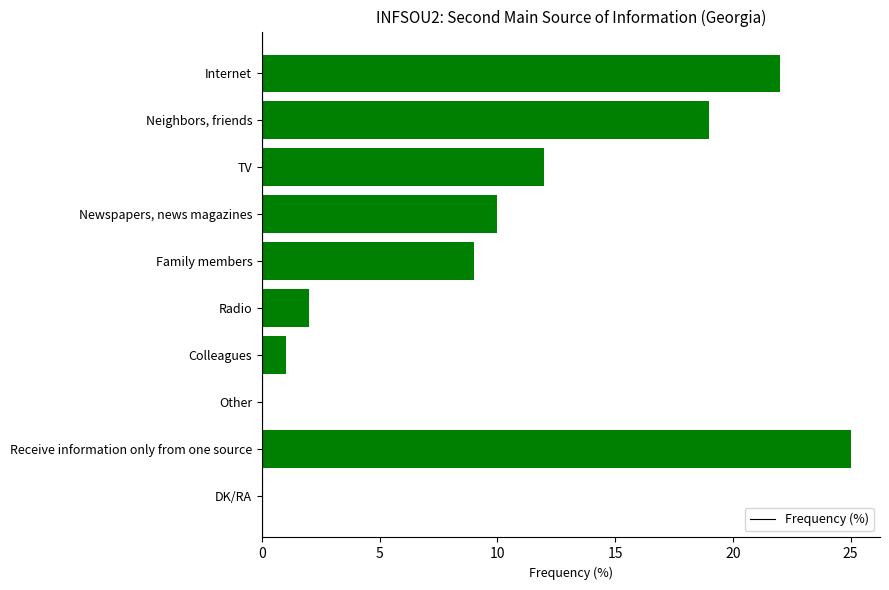

What is the sum of the values at Family members and Colleagues?

10